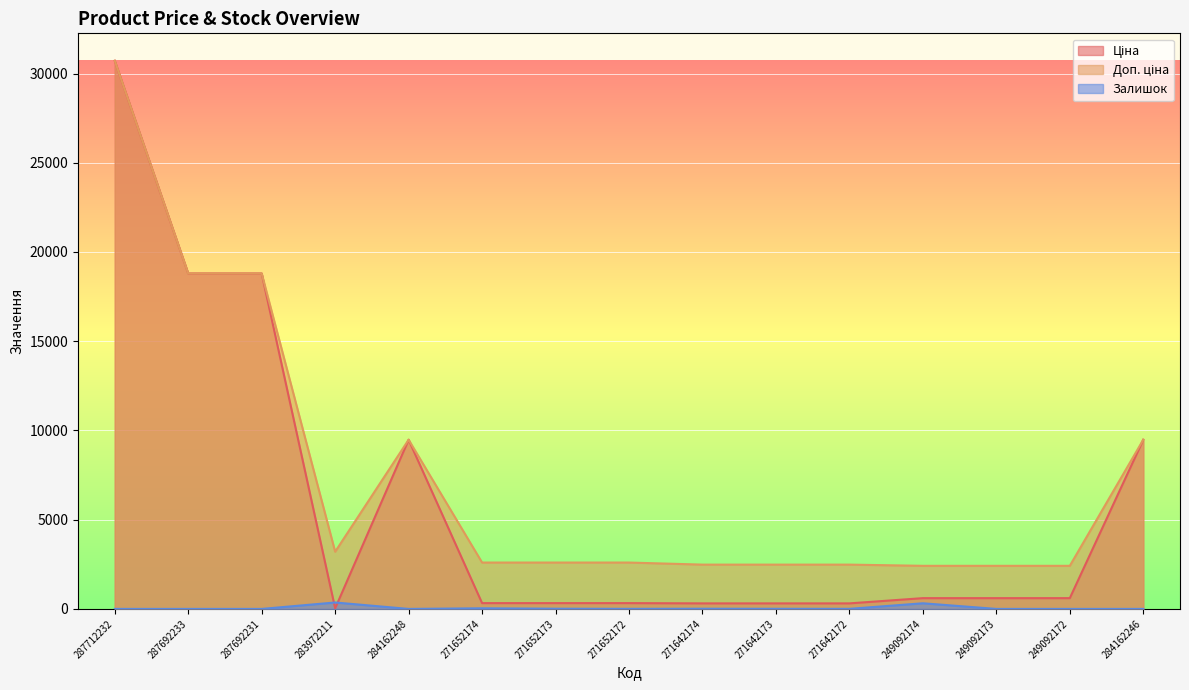

Reading left to right, extract all data points from this chart.

Ціна: 287712232=30717.1	287692233=18796.8	287692231=18796.8	283972211=32.0	284162248=9480.1	271652174=324.8	271652173=324.8	271652172=324.8	271642174=310.3	271642173=310.3	271642172=310.3	249092174=603.7	249092173=603.7	249092172=603.7	284162246=9480.1
Доп. ціна: 287712232=30717.1	287692233=18796.8	287692231=18796.8	283972211=3205.0	284162248=9480.1	271652174=2598.3	271652173=2598.3	271652172=2598.3	271642174=2482.4	271642173=2482.4	271642172=2482.4	249092174=2414.8	249092173=2414.8	249092172=2414.8	284162246=9480.1
Залишок: 287712232=0.0	287692233=0.0	287692231=0.0	283972211=360.0	284162248=0.0	271652174=35.0	271652173=12.0	271652172=4.0	271642174=11.0	271642173=7.0	271642172=4.0	249092174=316.0	249092173=0.0	249092172=0.0	284162246=0.0